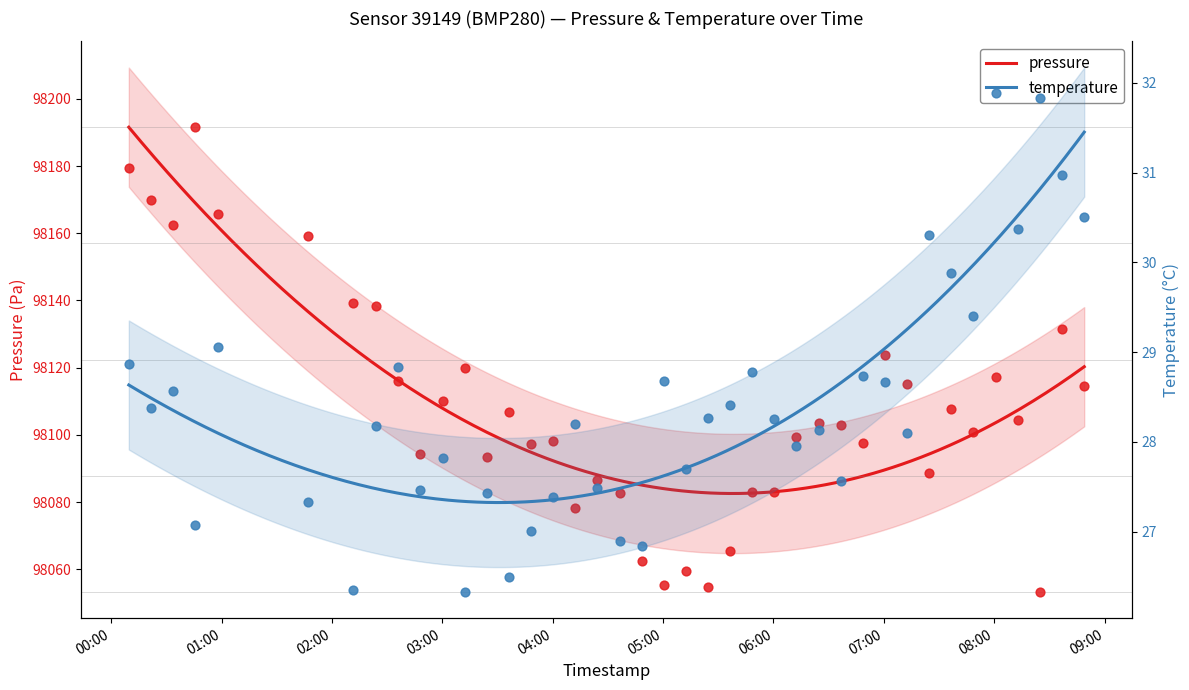

Which series contains the highest Y value?

pressure